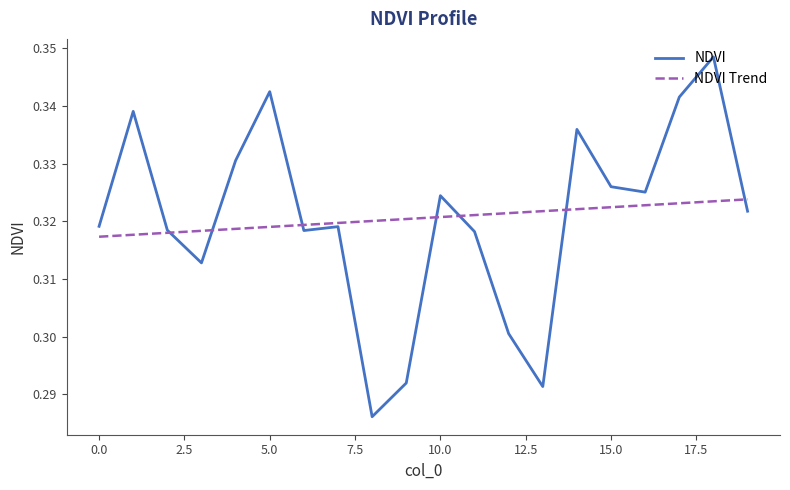

Which series has the largest range (max minus min)?

NDVI